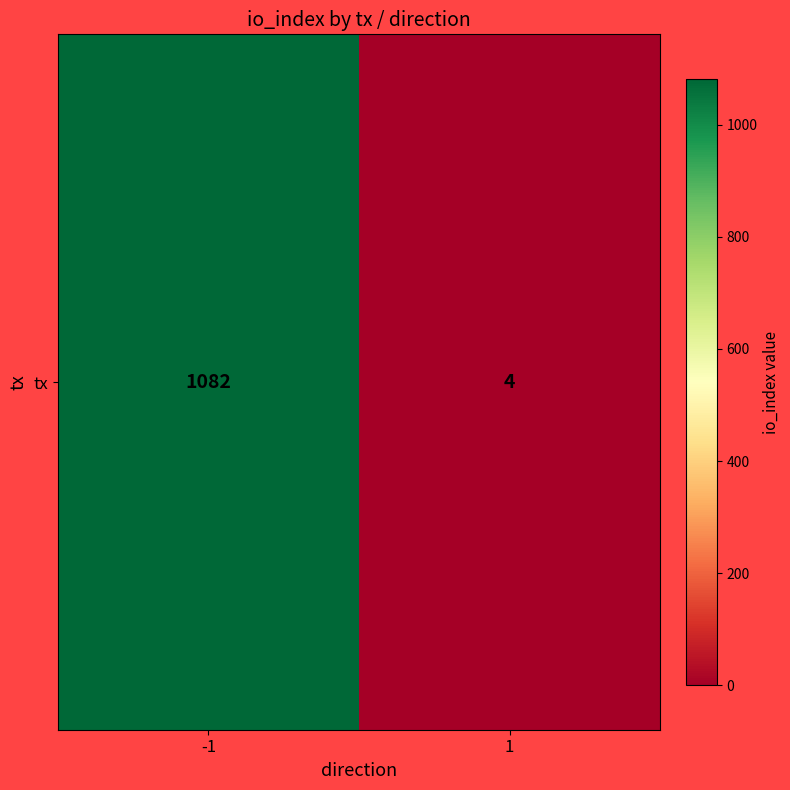

What is the minimum value shown in the chart?

4